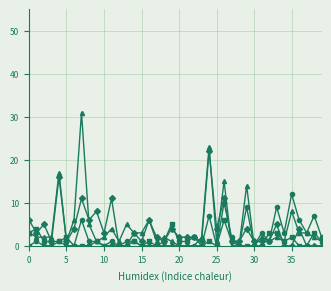

What is the greatest value displayed?

31